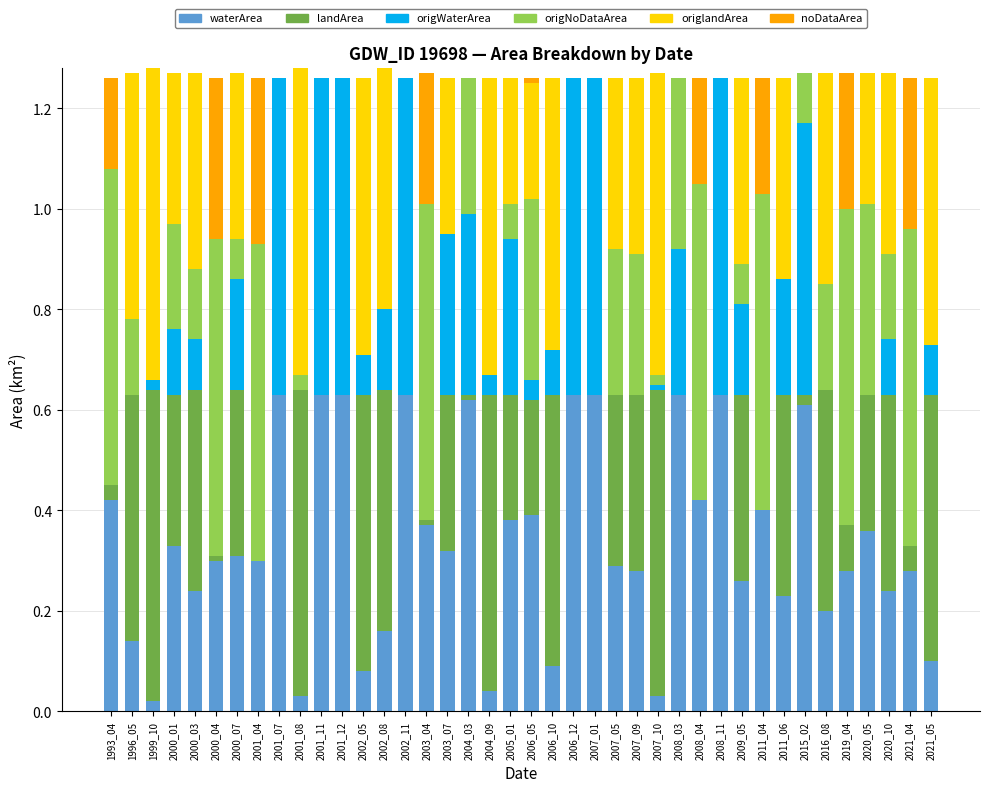

How many categories are shown in the chart?

40